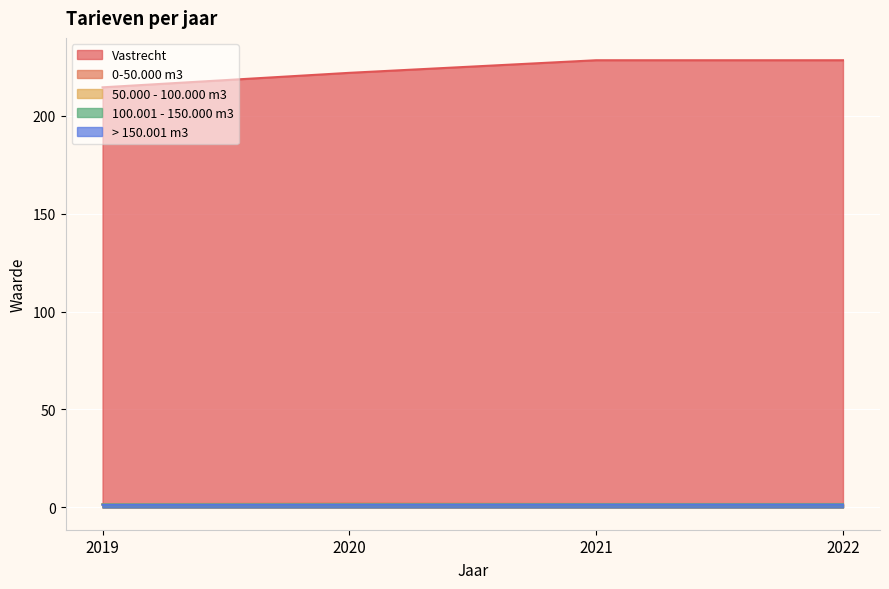

True or false: 0-50.000 m3 and Vastrecht intersect in this chart.

False